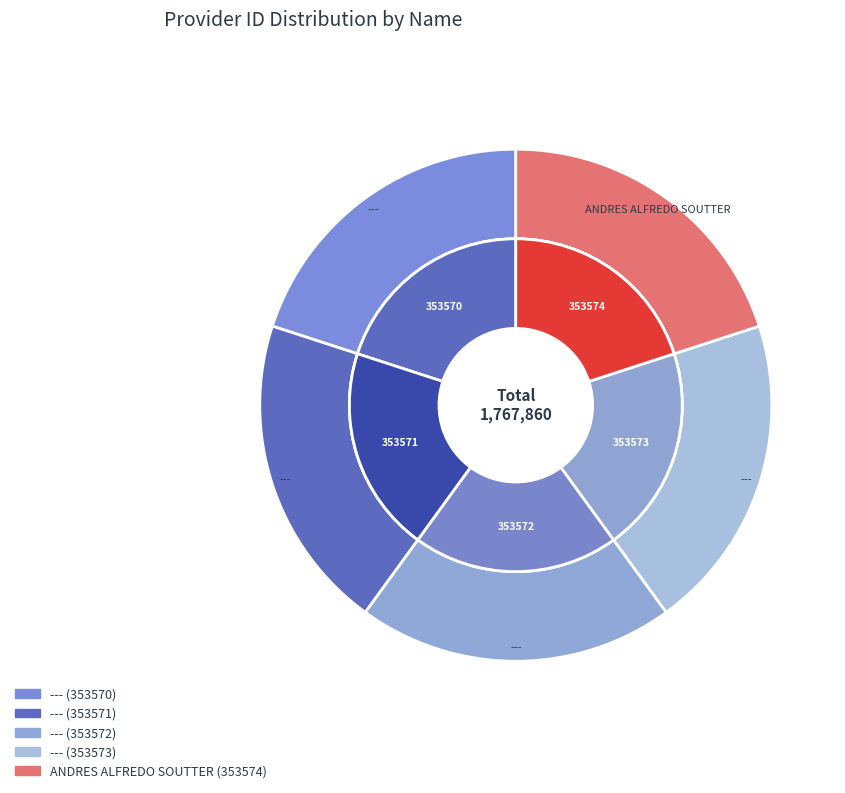

Rank the categories by value from highest to lowest.

ANDRES ALFREDO SOUTTER, ---, ---, ---, ---